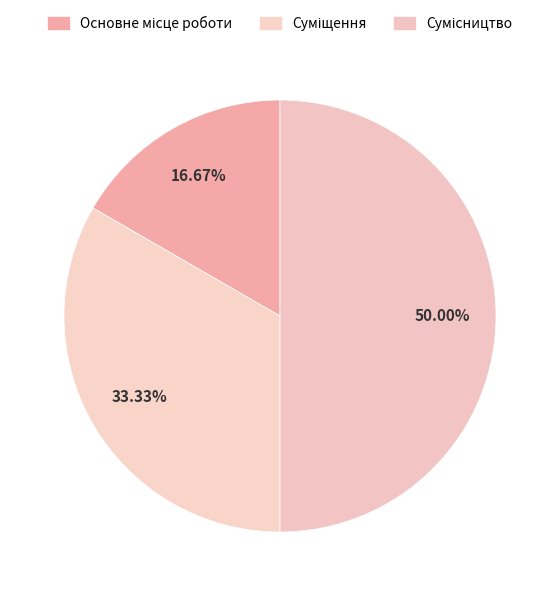

To the nearest percent, what portion does Суміщення represent?

33%